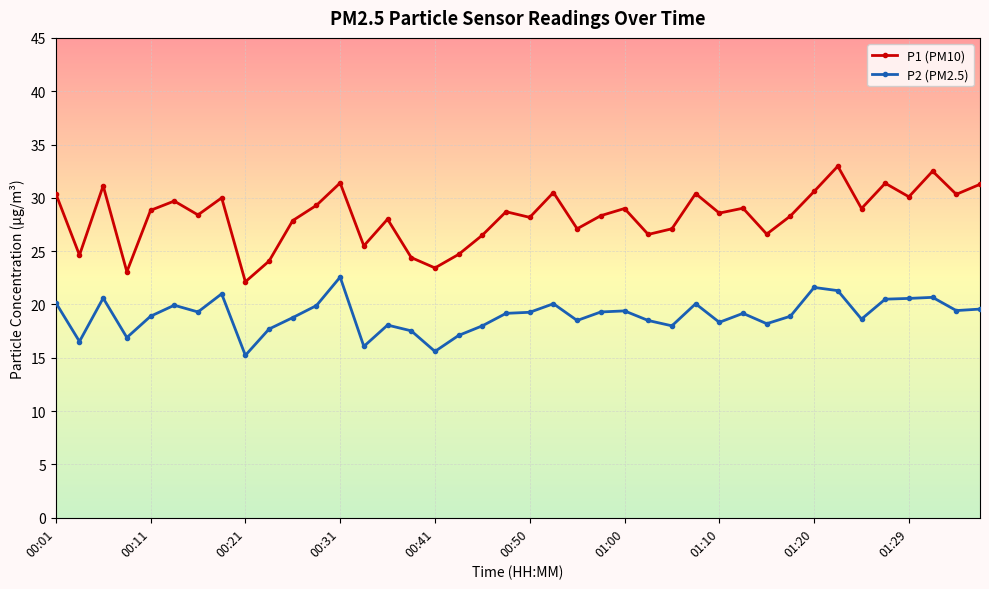

True or false: P1 (PM10) and P2 (PM2.5) intersect in this chart.

False